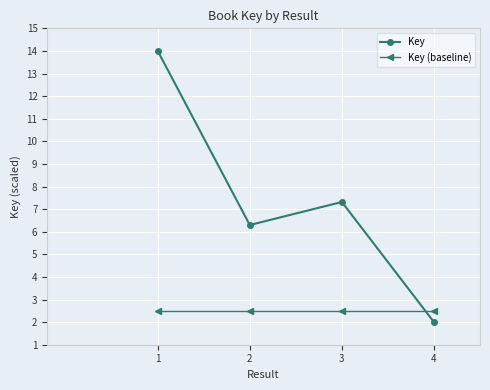

Reading left to right, transcribe all the data shown in this chart.

Key: 1=14.0	2=6.3	3=7.3	4=2.0
Key (baseline): 1=2.5	2=2.5	3=2.5	4=2.5